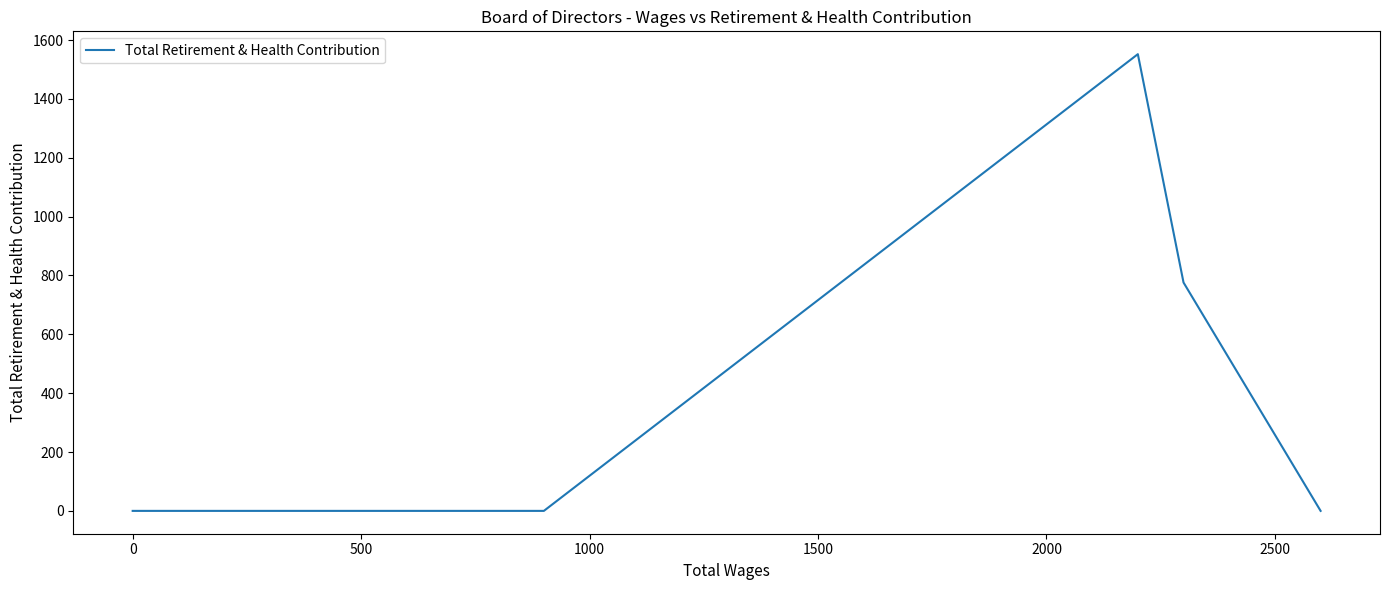

How many interior local peaks (higher than both neighbors) does the data have?

1